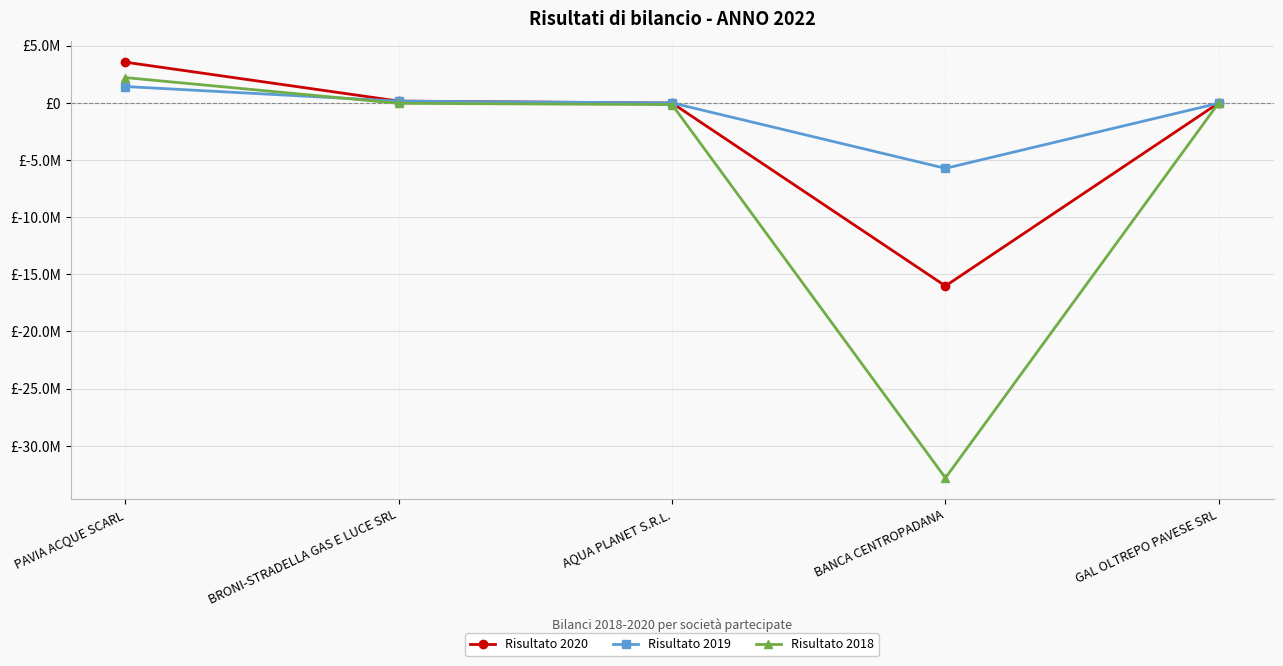

Reading left to right, extract all data points from this chart.

Risultato 2020: 3547554	141246	-28953	-16027262	-15652
Risultato 2019: 1416439	134211	-16951	-5739837	-39998
Risultato 2018: 2198602	-54986	-165856	-32814018	-2345